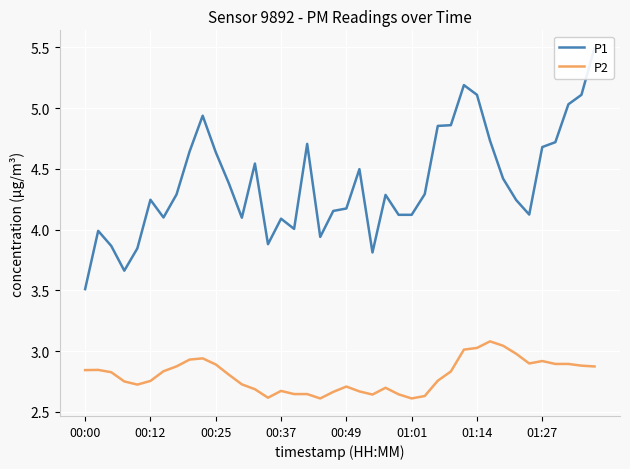

Reading right to left, list all the values displayed in this chart.

P1: 5.5	5.1	5.0	4.7	4.7	4.1	4.2	4.4	4.7	5.1	5.2	4.9	4.9	4.3	4.1	4.1	4.3	3.8	4.5	4.2	4.2	3.9	4.7	4.0	4.1	3.9	4.5	4.1	4.4	4.6	4.9	4.6	4.3	4.1	4.2	3.8	3.7	3.9	4.0	3.5
P2: 2.9	2.9	2.9	2.9	2.9	2.9	3.0	3.0	3.1	3.0	3.0	2.8	2.8	2.6	2.6	2.6	2.7	2.6	2.7	2.7	2.7	2.6	2.6	2.6	2.7	2.6	2.7	2.7	2.8	2.9	2.9	2.9	2.9	2.8	2.8	2.7	2.8	2.8	2.8	2.8